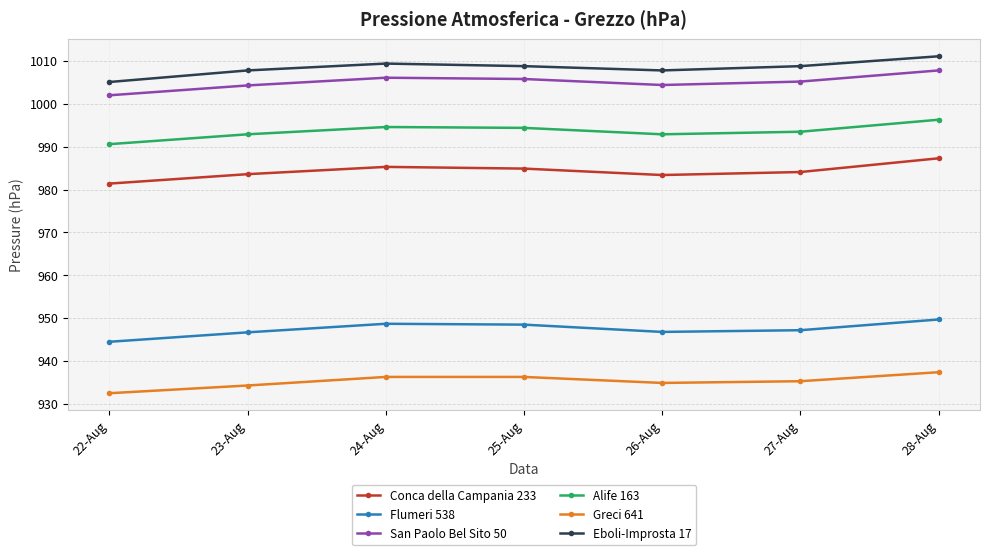

Which category has the highest value in the Eboli-Improsta 17 series?

28-Aug